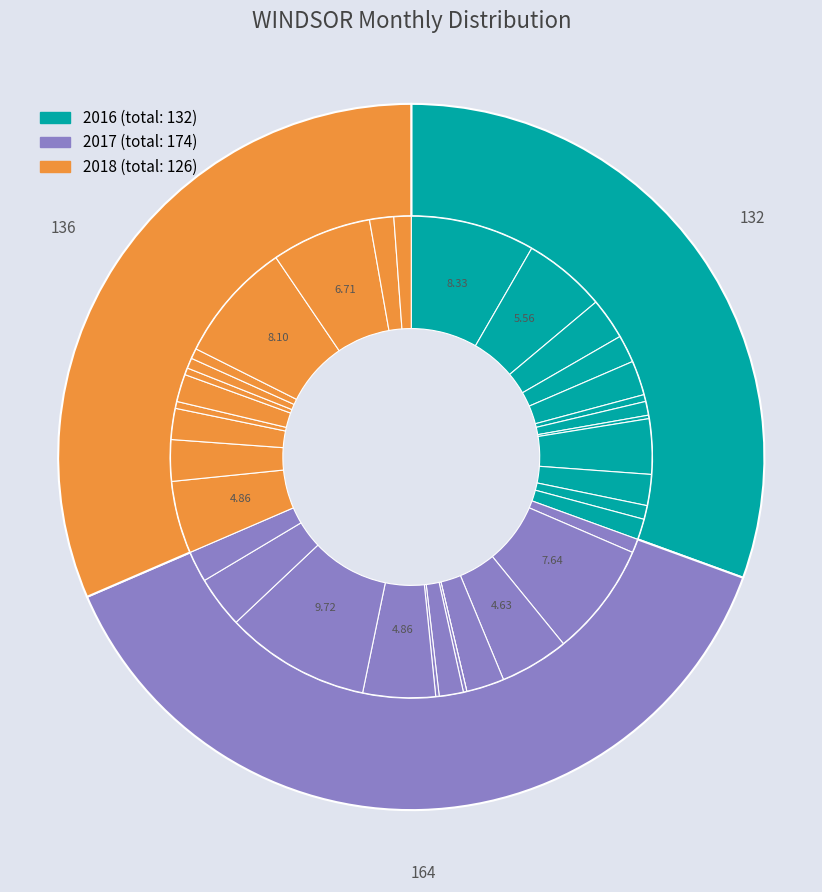

Is the sum of 2016-04 and 2017-05 greater than half?

No